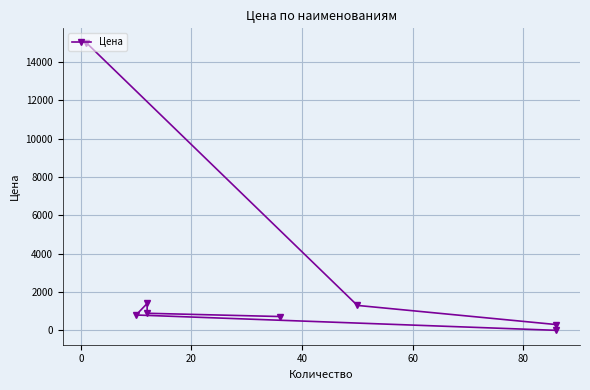

Is this an area chart (filled region under the line)?

No